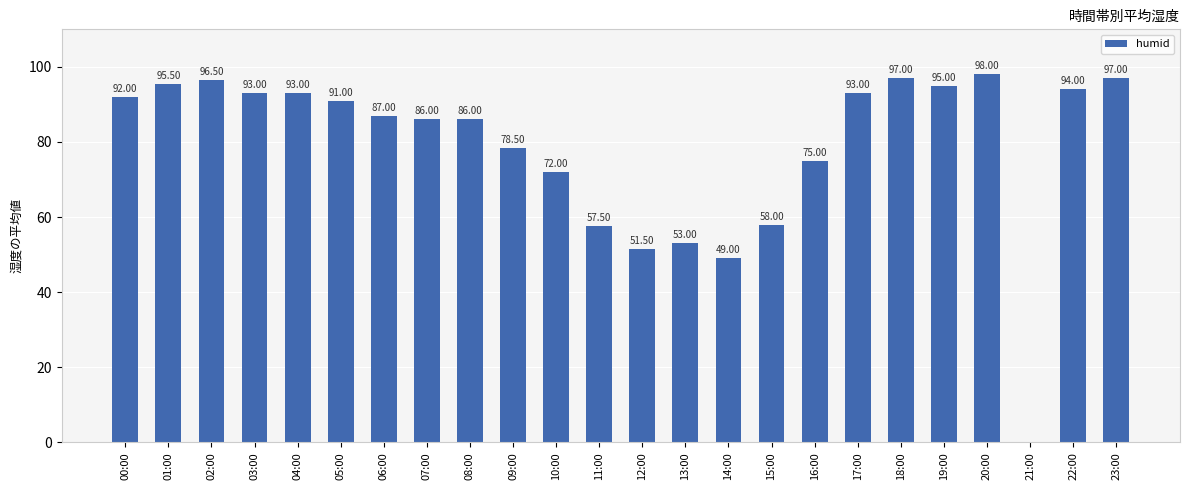

What is the sum of the values at 17:00 and 20:00?

191.0